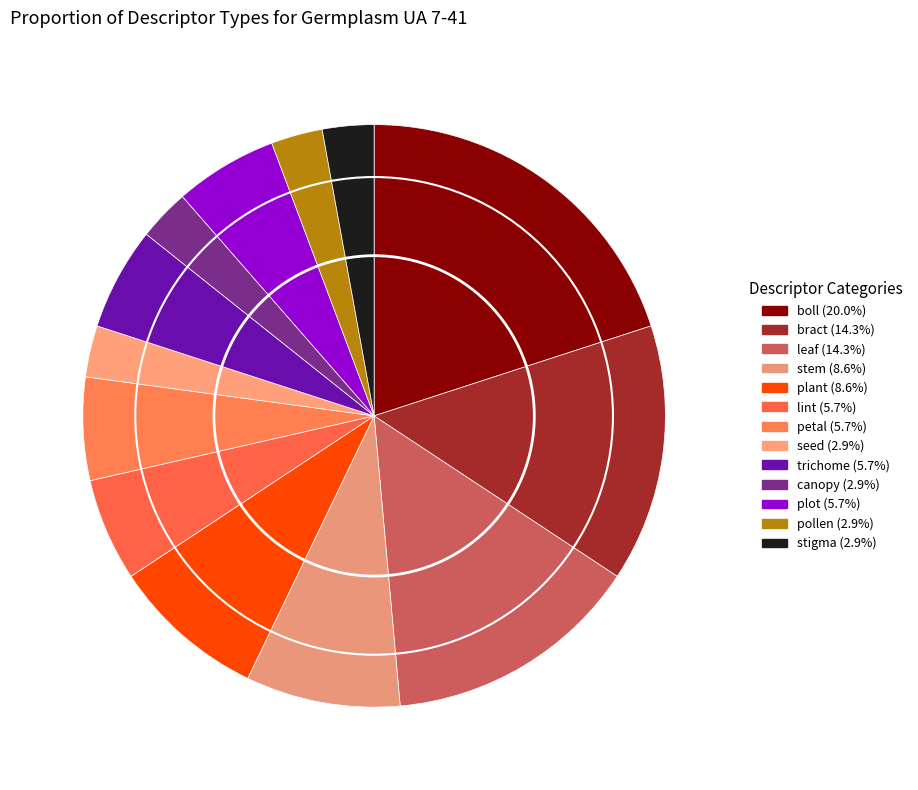

How many segments does this pie chart have?

13